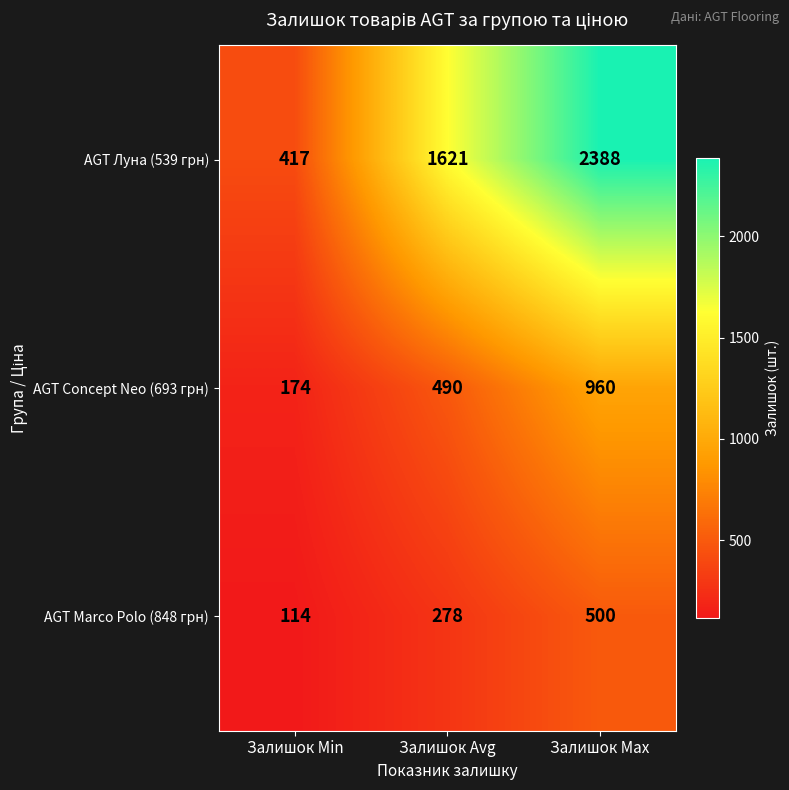

List the series in order of their overall mean, highest first.

AGT Луна (539 грн), AGT Concept Neo (693 грн), AGT Marco Polo (848 грн)